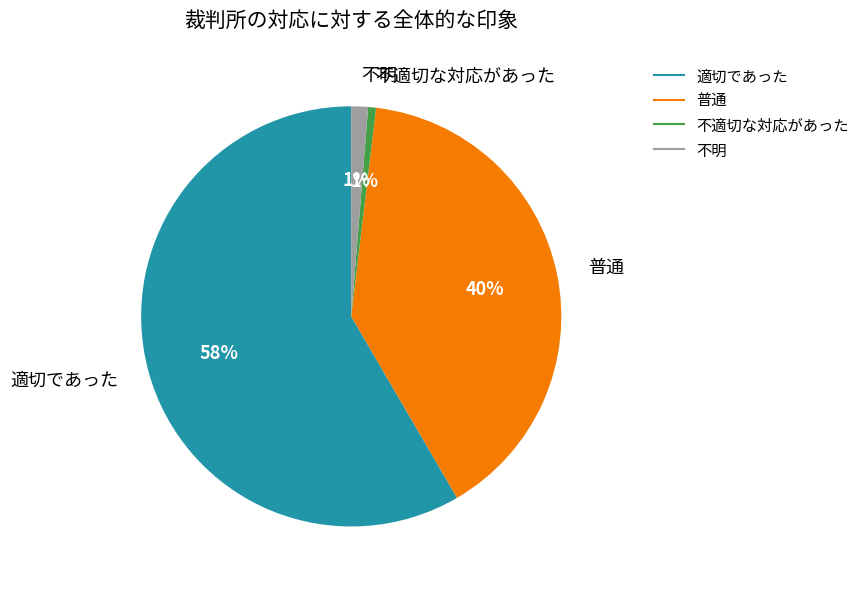

What is the majority slice?

適切であった